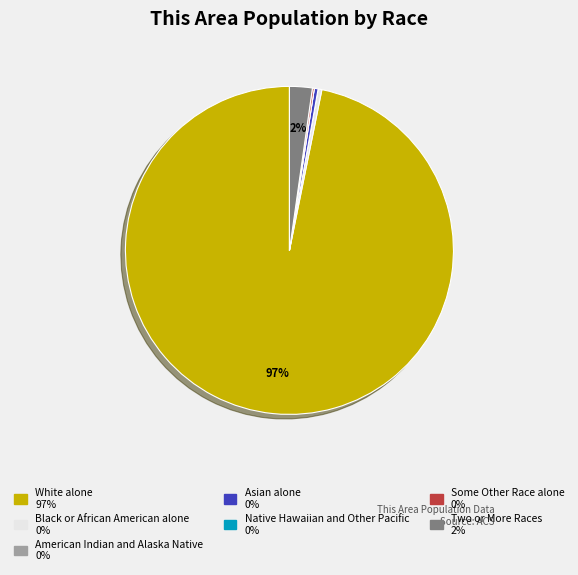

The Two or More Races slice represents 10% of the pie. True or false?

False